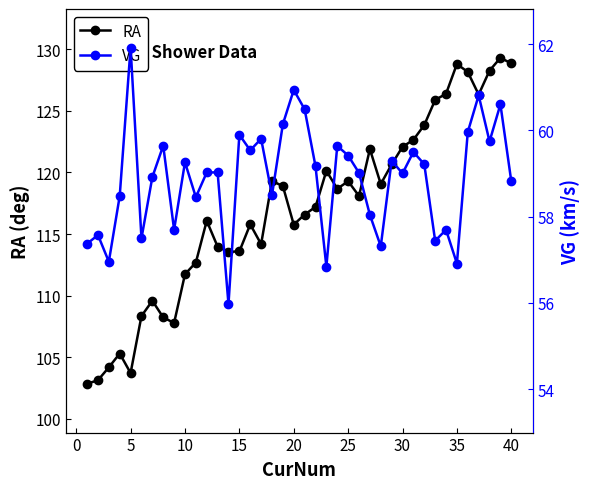

Rank the series by their maximum value, from lowest to highest.

VG, RA